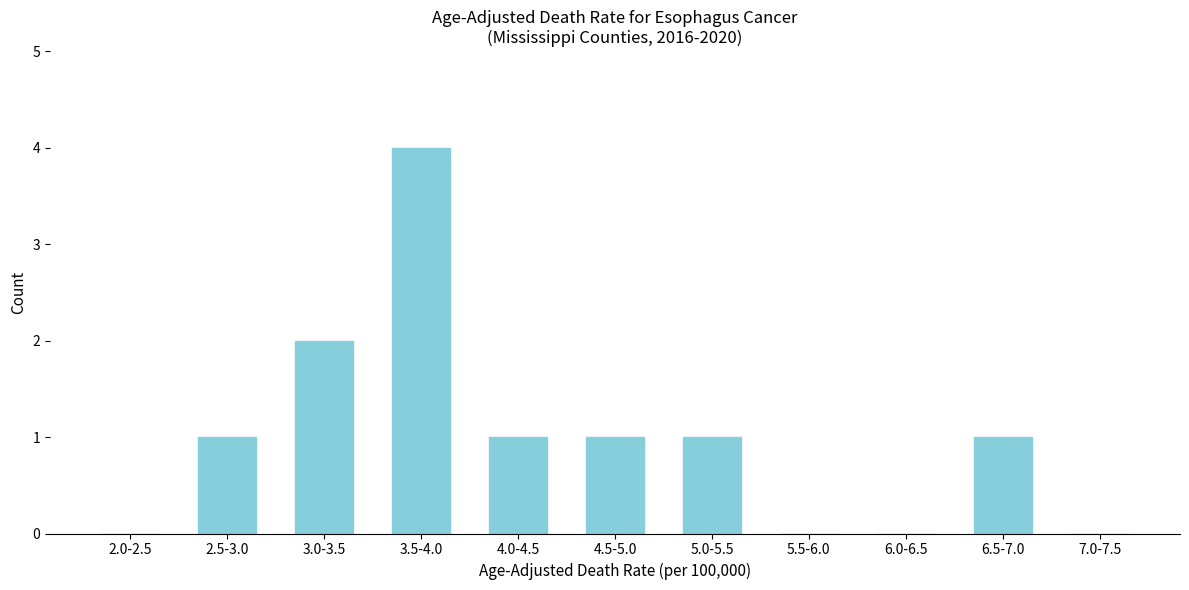

Reading right to left, transcribe all the data shown in this chart.

7.0-7.5=0	6.5-7.0=1	6.0-6.5=0	5.5-6.0=0	5.0-5.5=1	4.5-5.0=1	4.0-4.5=1	3.5-4.0=4	3.0-3.5=2	2.5-3.0=1	2.0-2.5=0